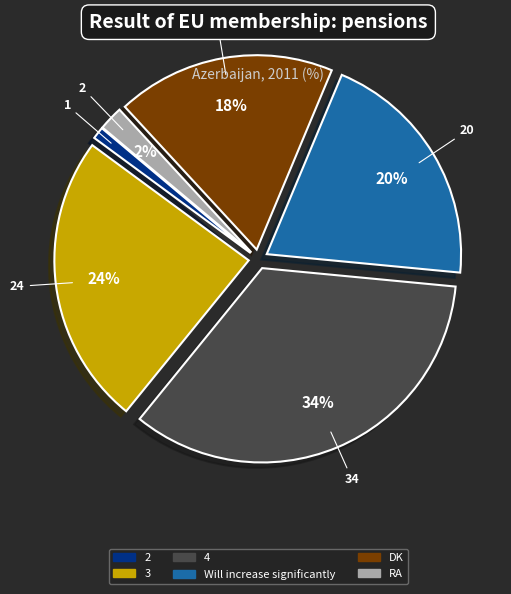

To the nearest percent, what is the difference between the largest and smallest slice percentages?

33%